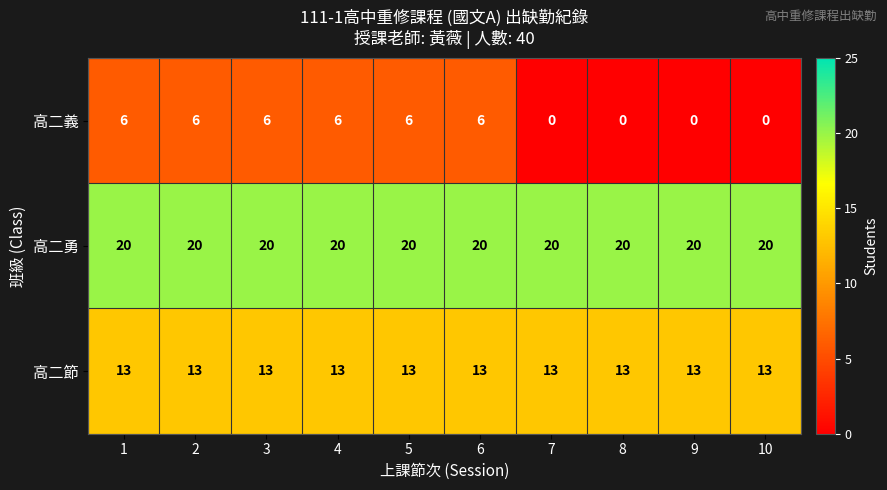

What is the sum of the 高二節 values at 6 and 1?

26